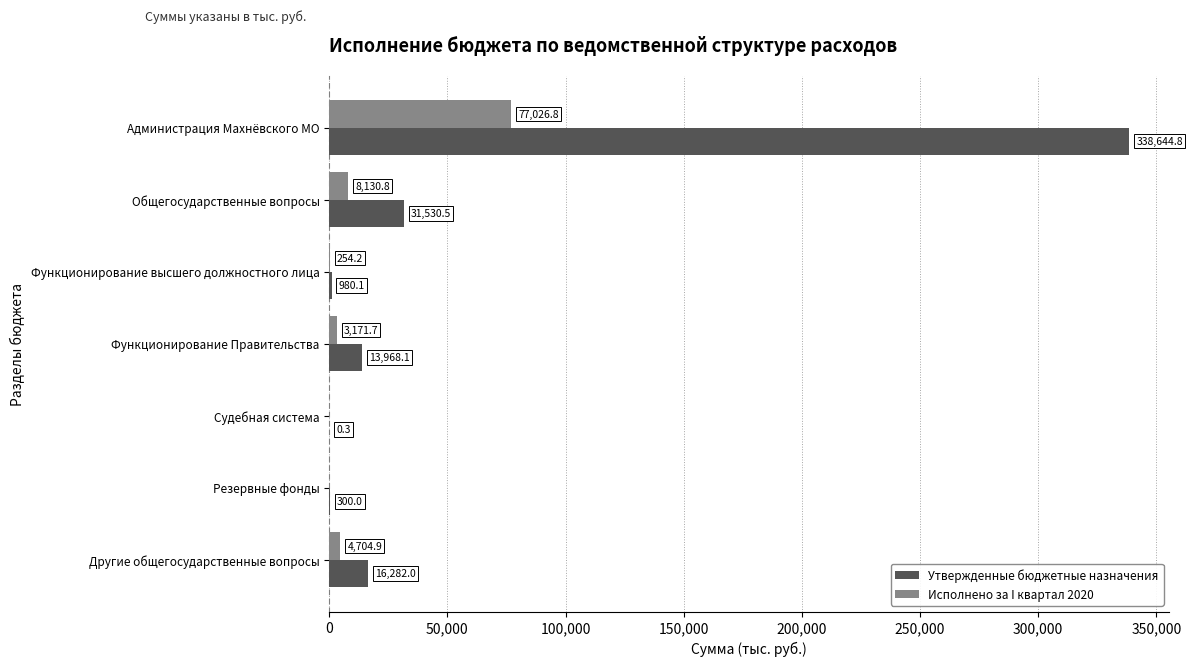

At which category is the sum across all series the highest?

Администрация Махнёвского МО